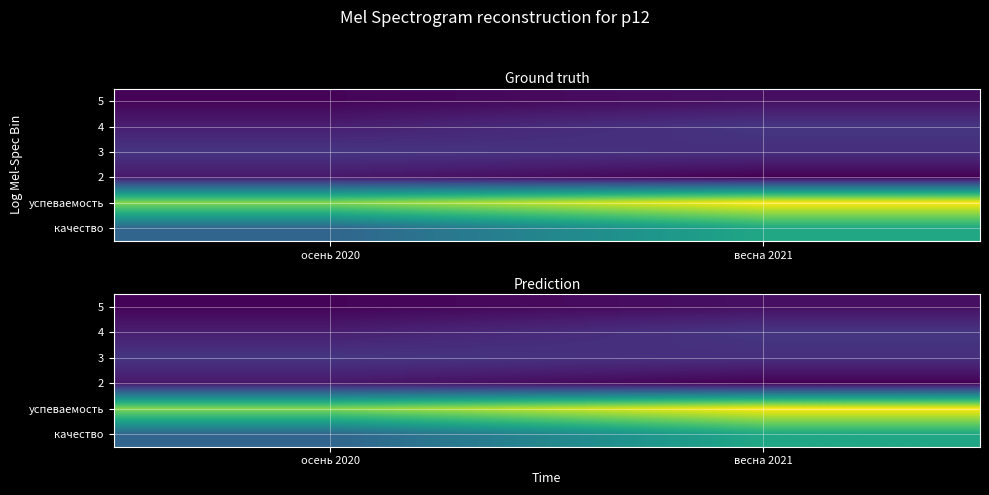

At which label does 4 first exceed 18?

весна 2021